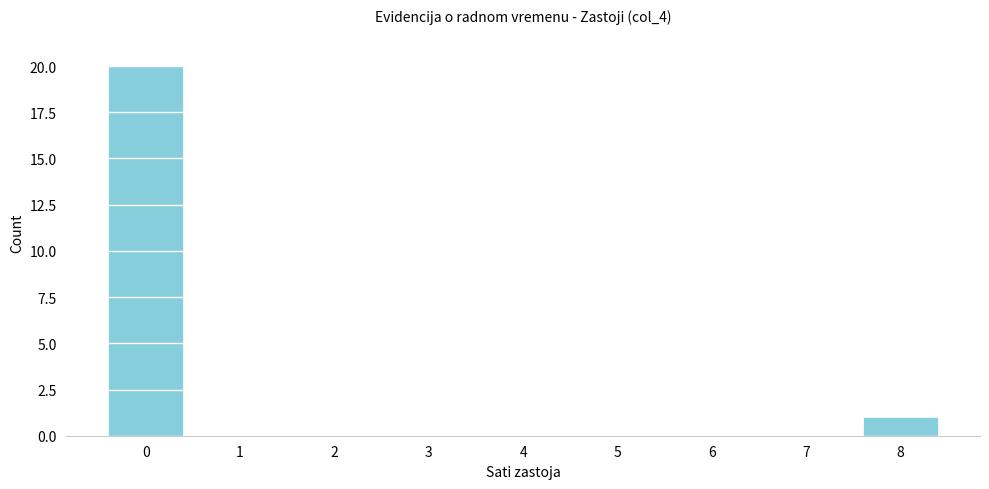

Reading right to left, transcribe all the data shown in this chart.

8=1	7=0	6=0	5=0	4=0	3=0	2=0	1=0	0=20